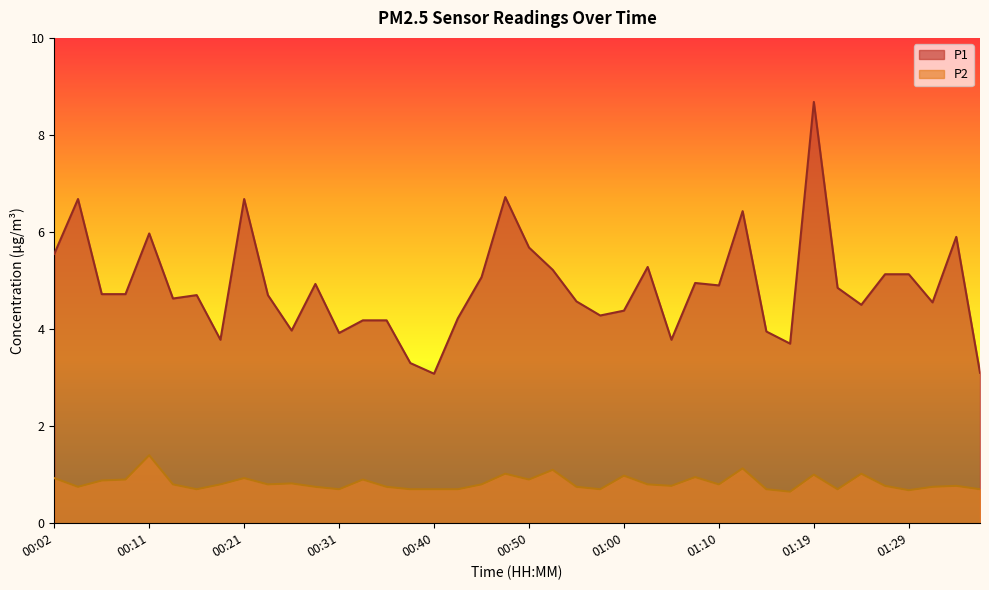

True or false: P2 has more than 1 interior local peaks.

True